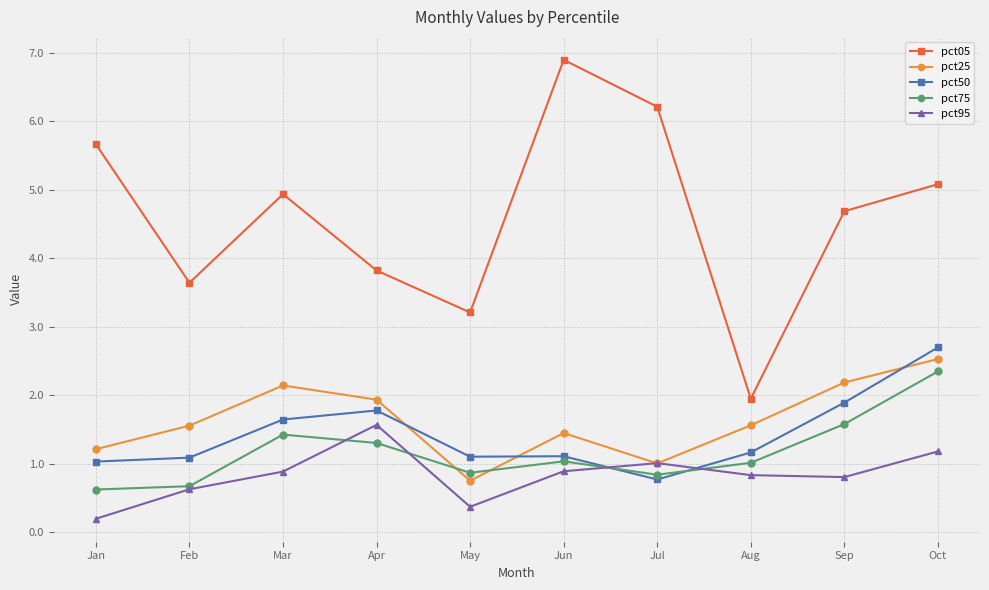

Is it true that pct05 equals 2.0 at Aug?

True